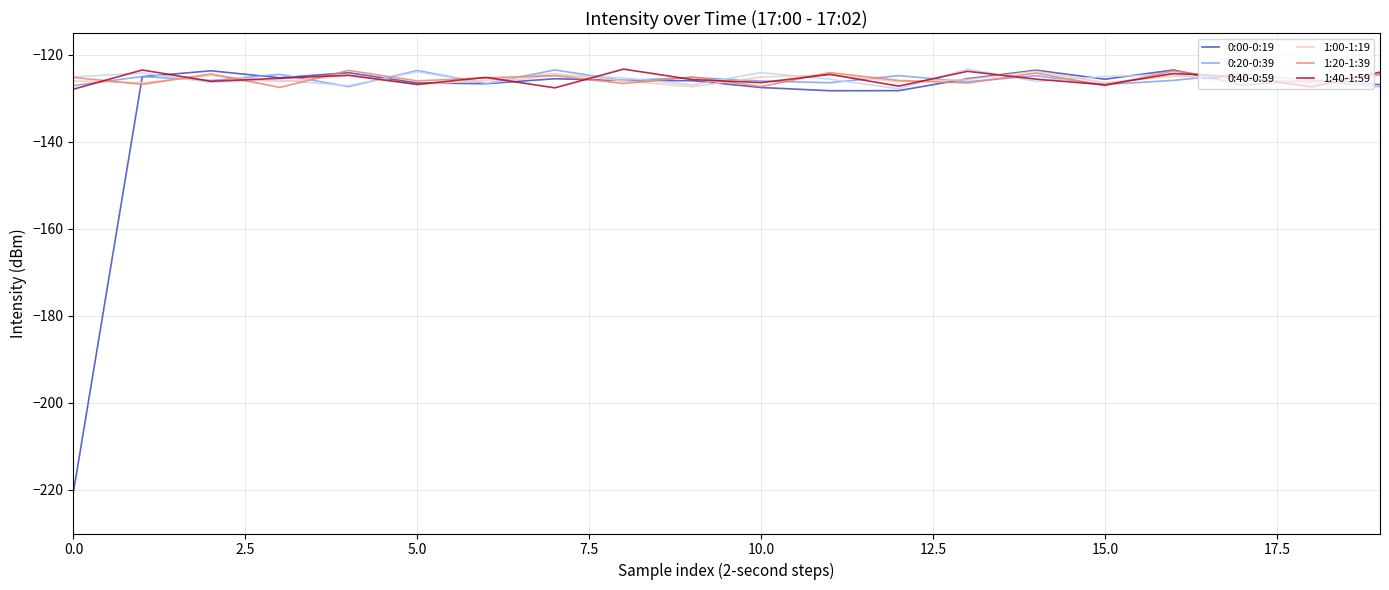

After their last crossing, which series has the higher values: 1:20-1:39 or 0:20-0:39?

1:20-1:39